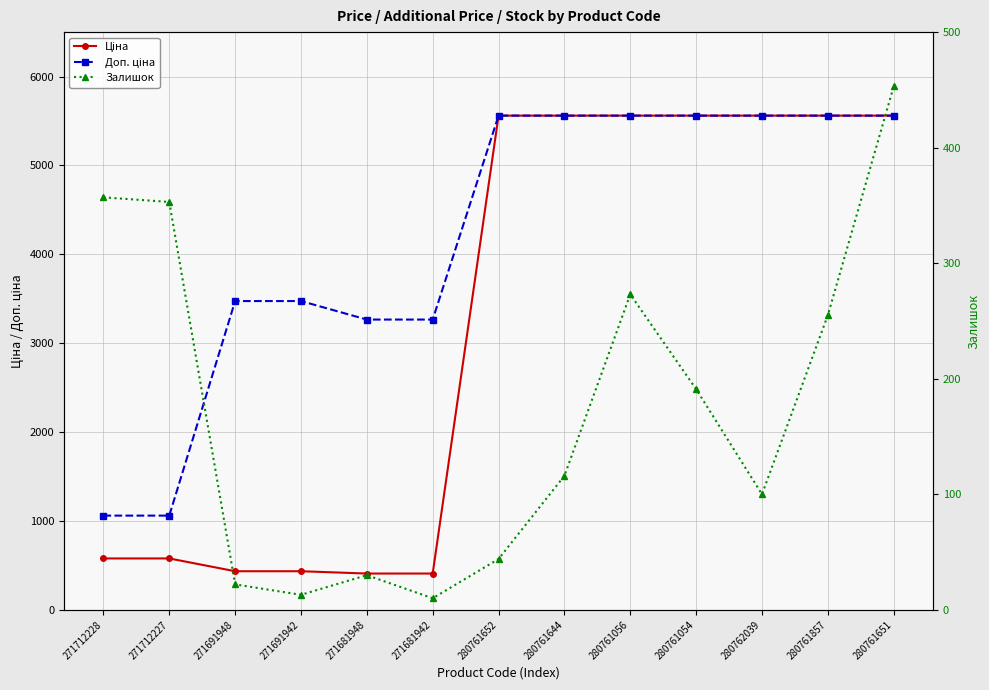

Reading left to right, transcribe all the data shown in this chart.

Ціна: 578.1	578.1	434.3	434.3	408.2	408.2	5560.3	5560.3	5560.3	5560.3	5560.3	5560.3	5560.3
Доп. ціна: 1060.0	1060.0	3474.1	3474.1	3265.8	3265.8	5560.3	5560.3	5560.3	5560.3	5560.3	5560.3	5560.3
Залишок: 357.0	353.0	22.0	13.0	30.0	10.0	44.0	116.0	273.0	191.0	100.0	255.0	453.0